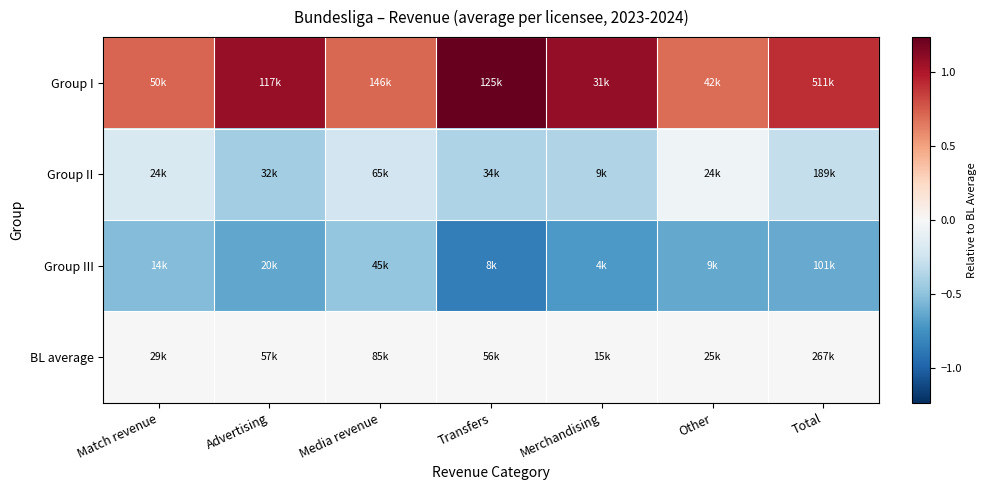

Rank the series by their maximum value, from highest to lowest.

Group I, BL average, Group II, Group III